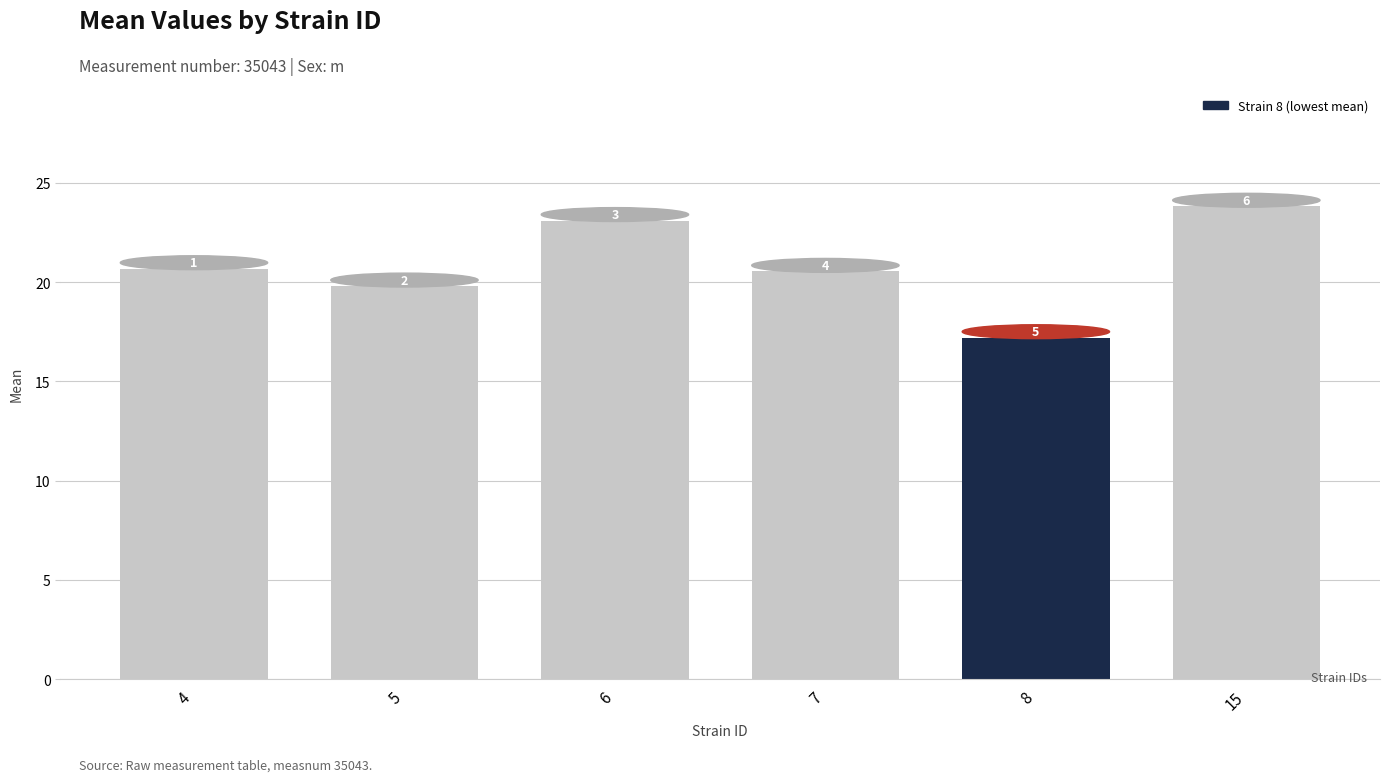

What is the ratio of the value at 6 to the value at 8?

1.3